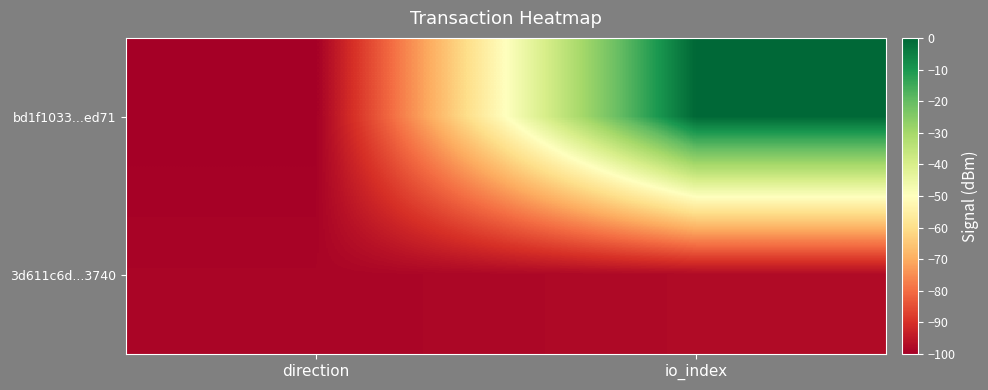

Reading left to right, transcribe all the data shown in this chart.

bd1f1033...ed71: direction=-100.0	io_index=-0.0
3d611c6d...3740: direction=-98.8	io_index=-97.6